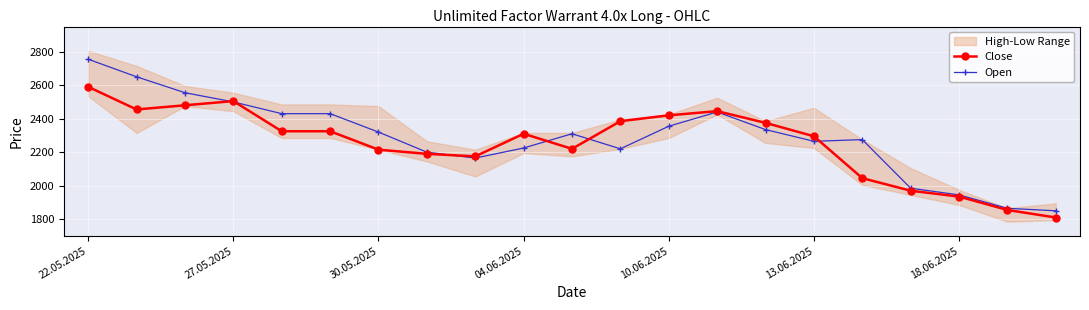

Which series ends up on top after the final intersection of Open and Close?

Open